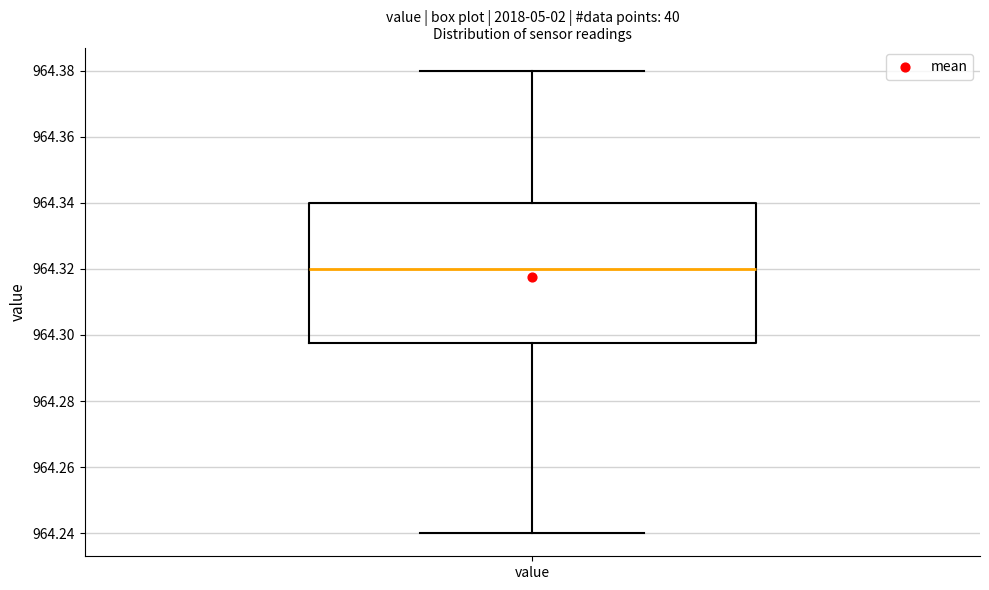

Read this box plot against the y-axis: the position of the median line, the range covered by the box, and the ends of both whiskers. The values are not printed on the chart, so give them approximately, as read against the axis.

median 964.320, box 964.298 to 964.340, whiskers 964.240 to 964.380